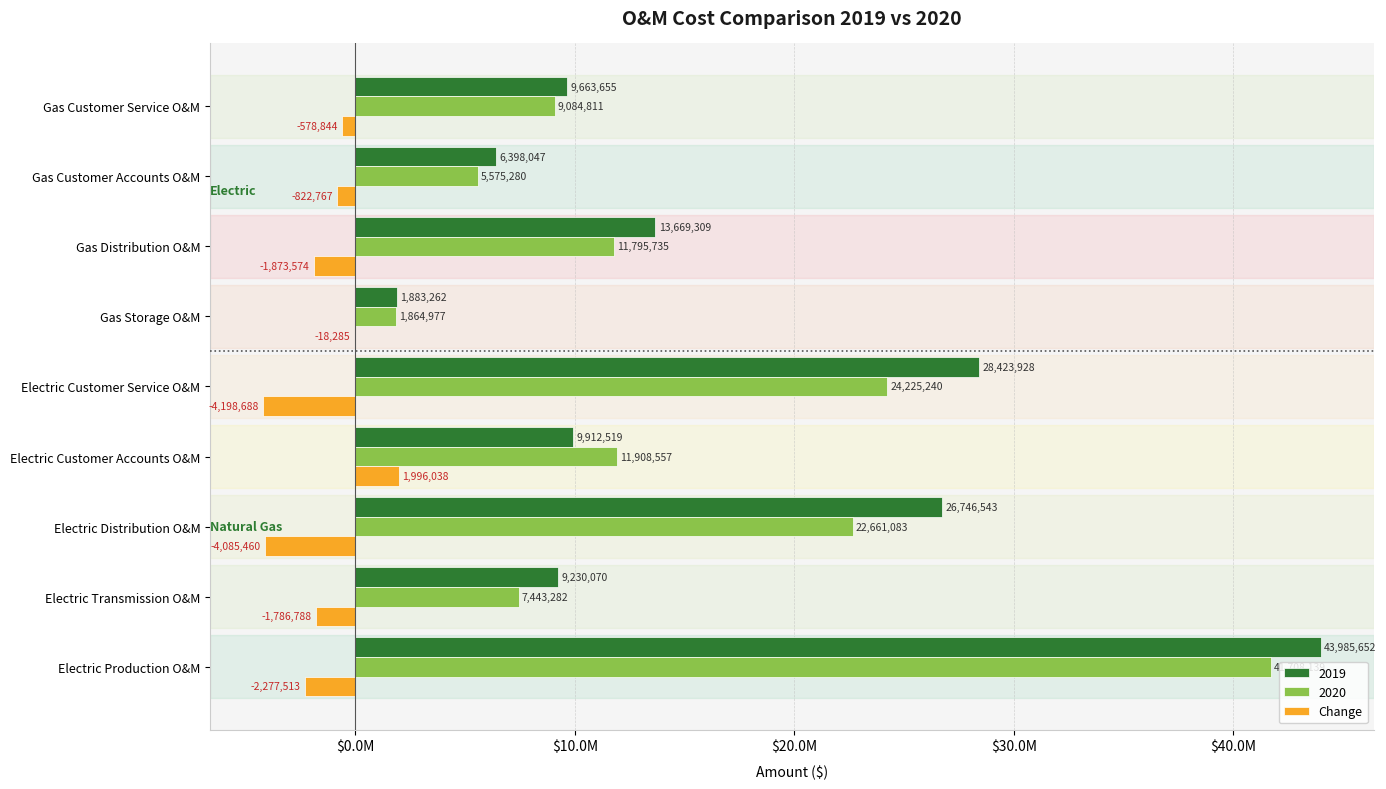

What is the minimum value shown in the chart?

-4198688